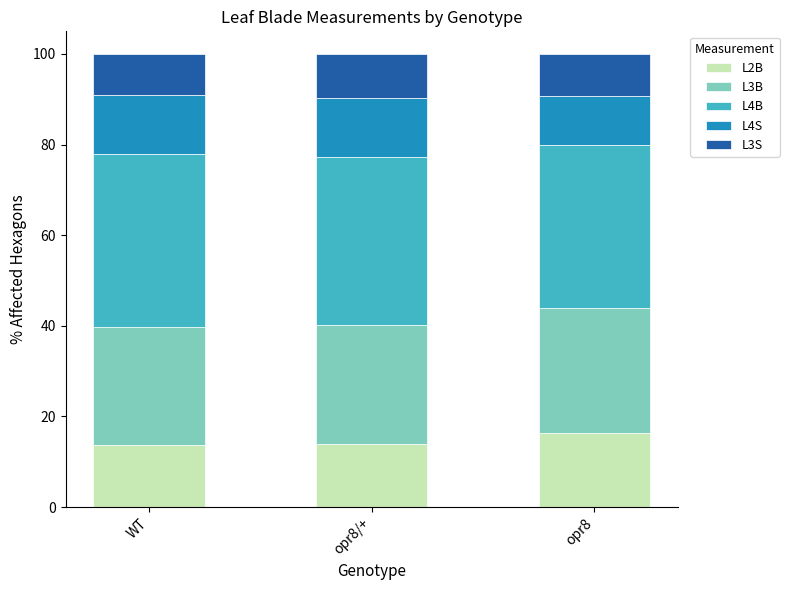

How many bars are there in total?

3